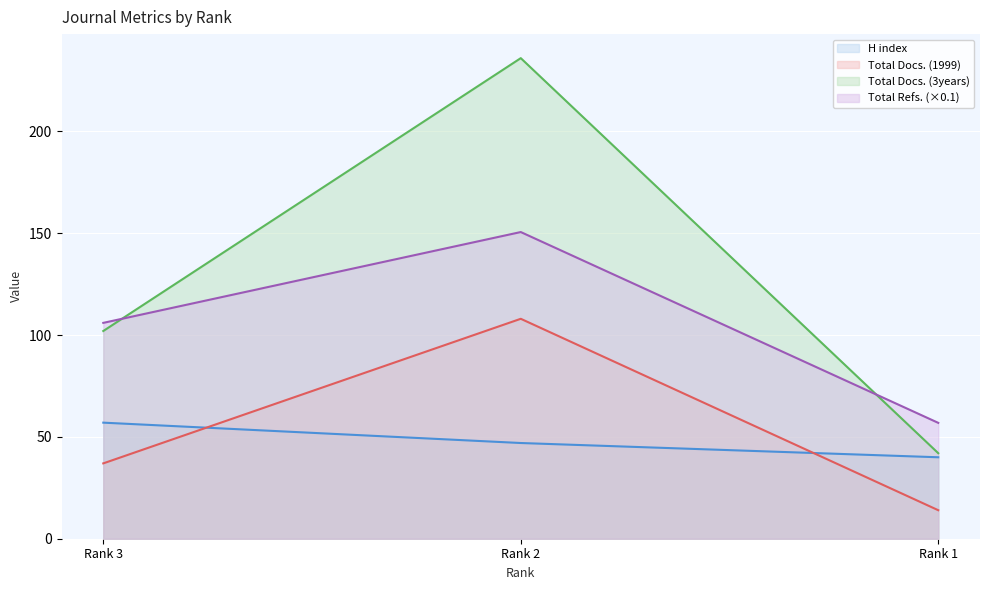

What is the approximate value of Total Docs. (1999) at Rank 2?

108.0